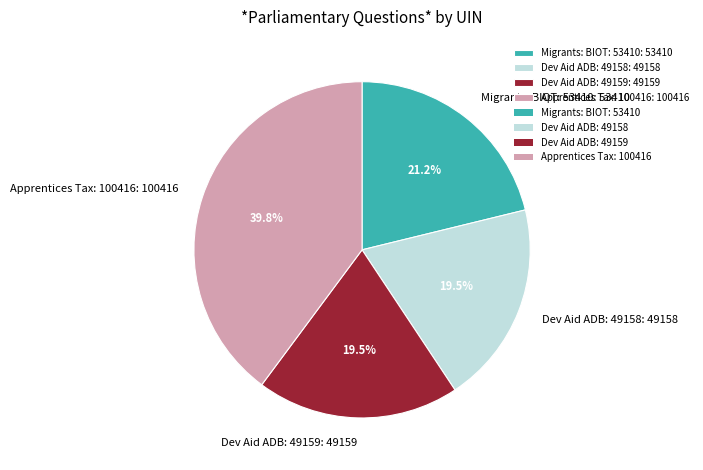

What is the largest slice in the pie chart?

Apprentices Tax: 100416: 100416